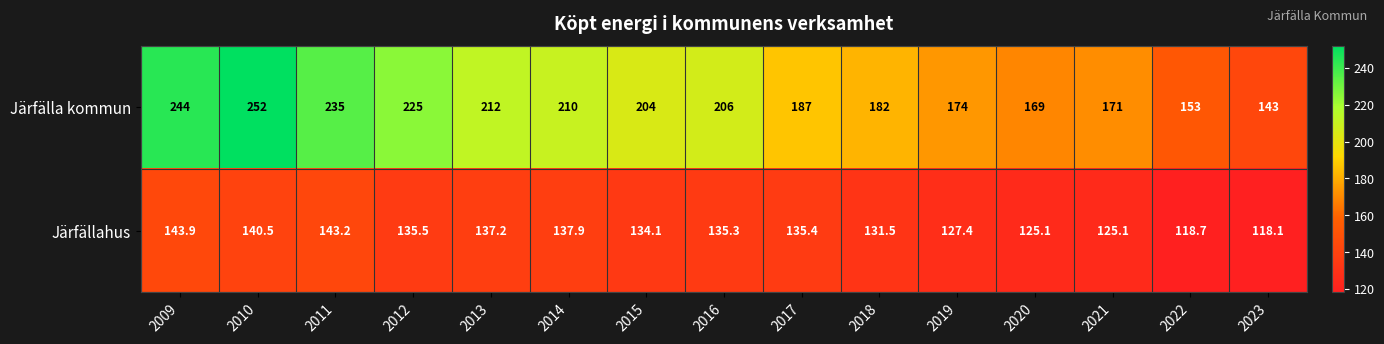

List the series in order of their overall mean, highest first.

Järfälla kommun, Järfällahus